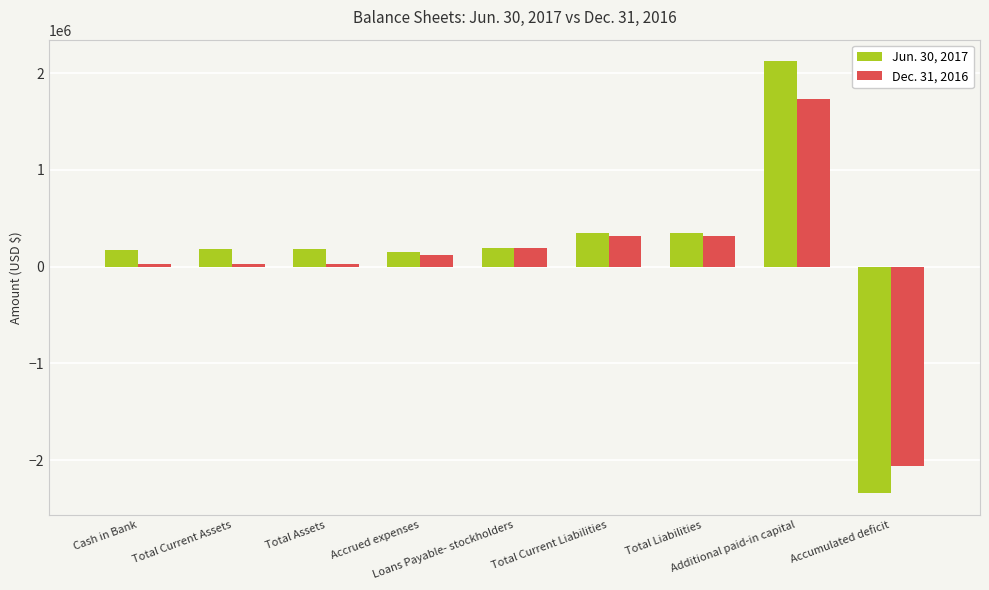

What position from the left is Total Current Assets?

2